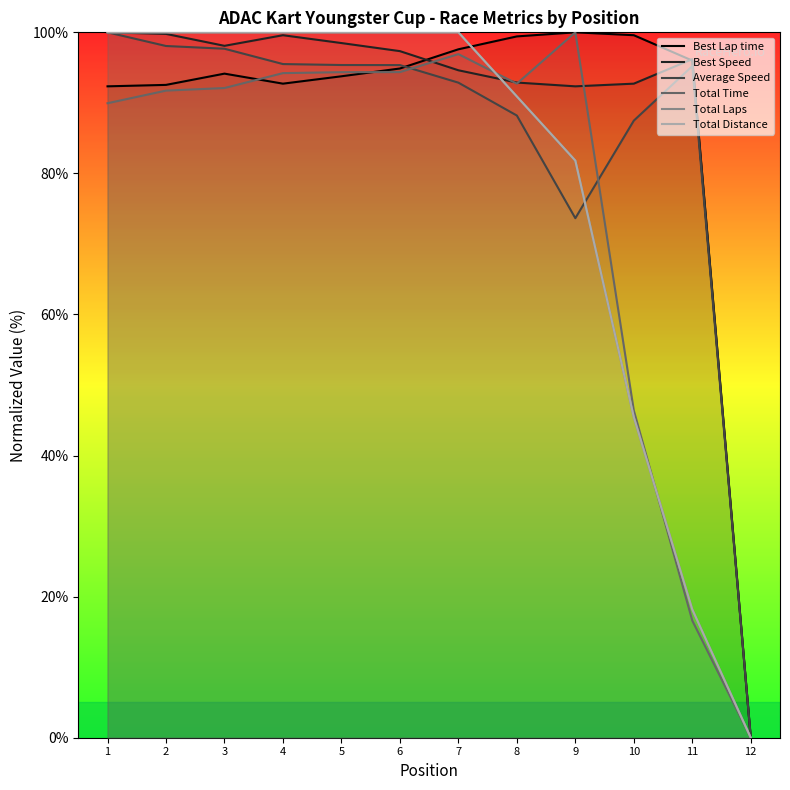

True or false: Average Speed and Best Speed intersect in this chart.

False